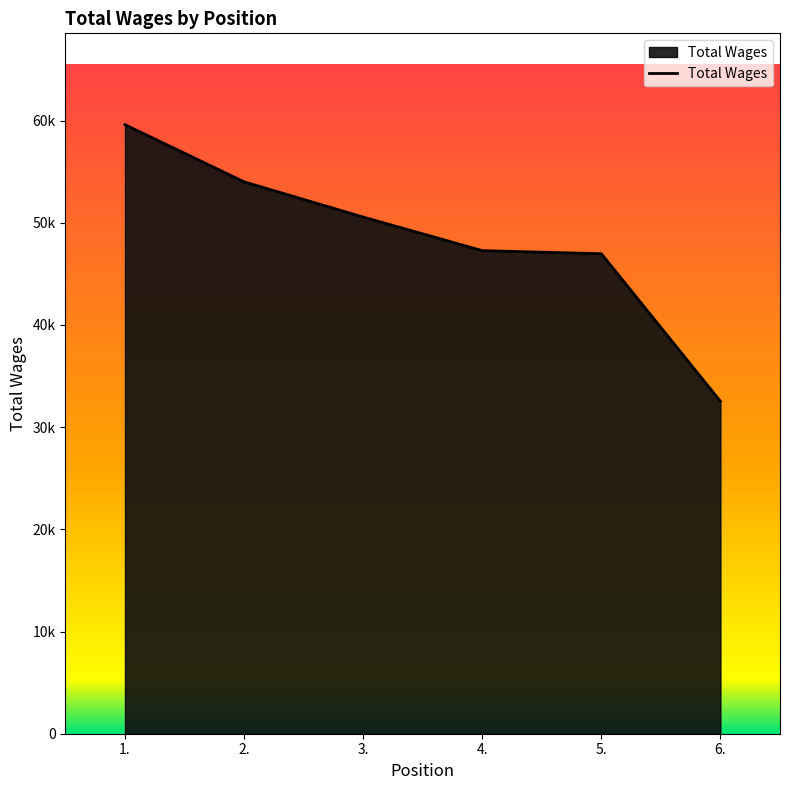

What is the difference between the values at 6. and 4.?

14744